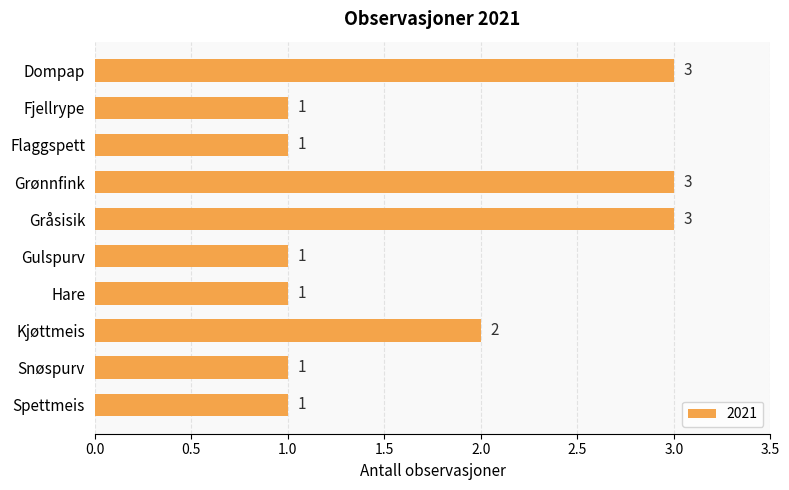

Reading top to bottom, list all the values displayed in this chart.

Dompap=3	Fjellrype=1	Flaggspett=1	Grønnfink=3	Gråsisik=3	Gulspurv=1	Hare=1	Kjøttmeis=2	Snøspurv=1	Spettmeis=1